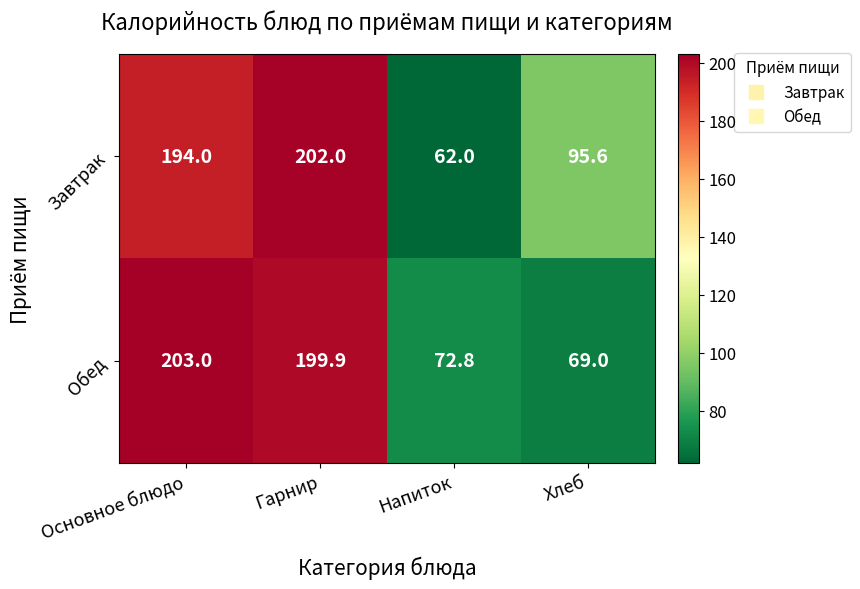

What is the highest value of the Завтрак series?

202.0